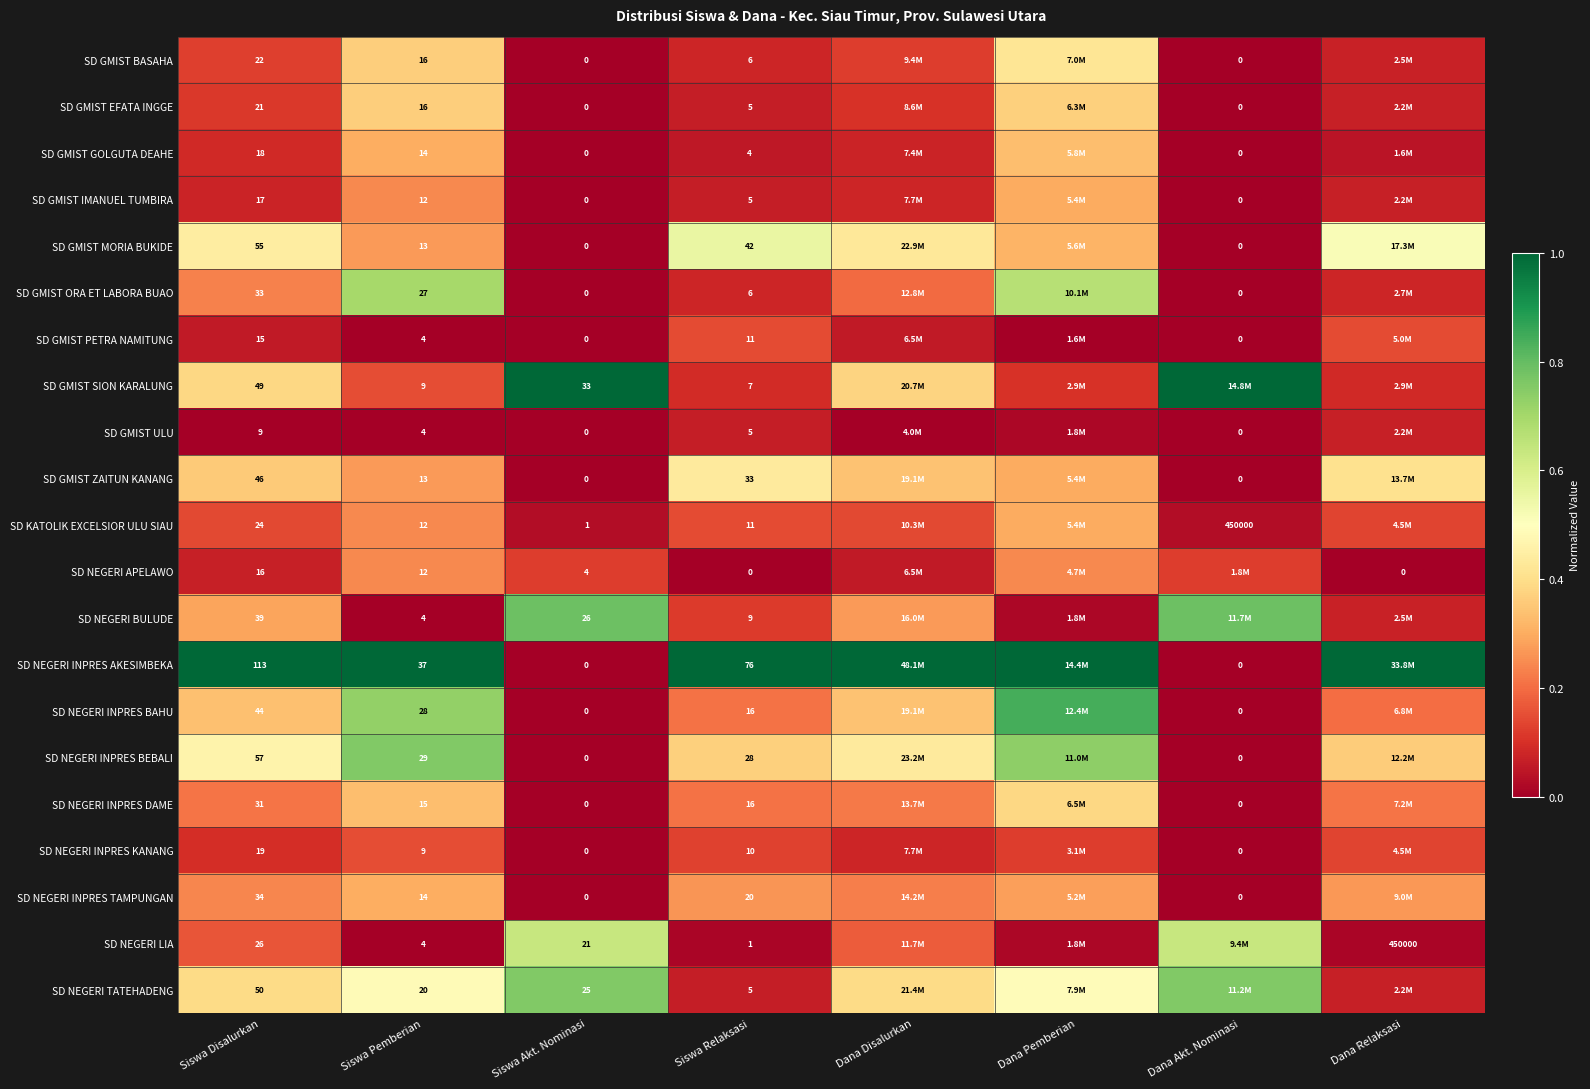

Is the value of SD GMIST EFATA INGGE at Siswa Pemberian greater than the value of SD NEGERI INPRES BEBALI at Siswa Relaksasi?

No